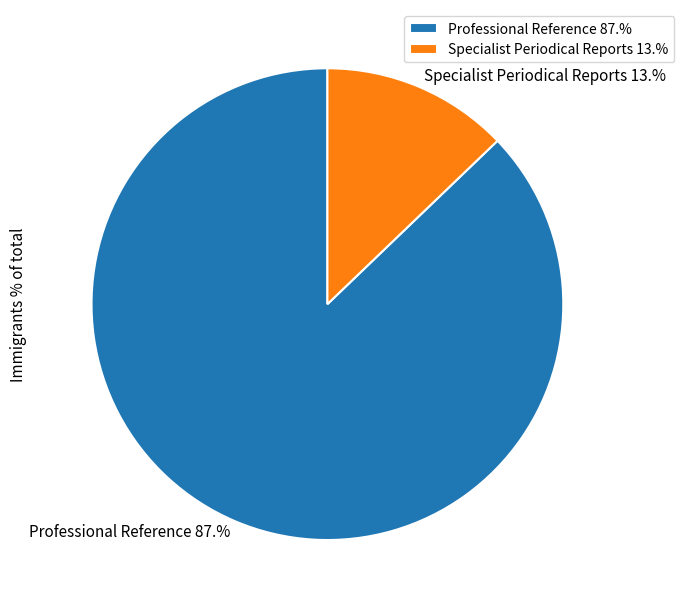

Which category has the smallest portion of the pie?

Specialist Periodical Reports